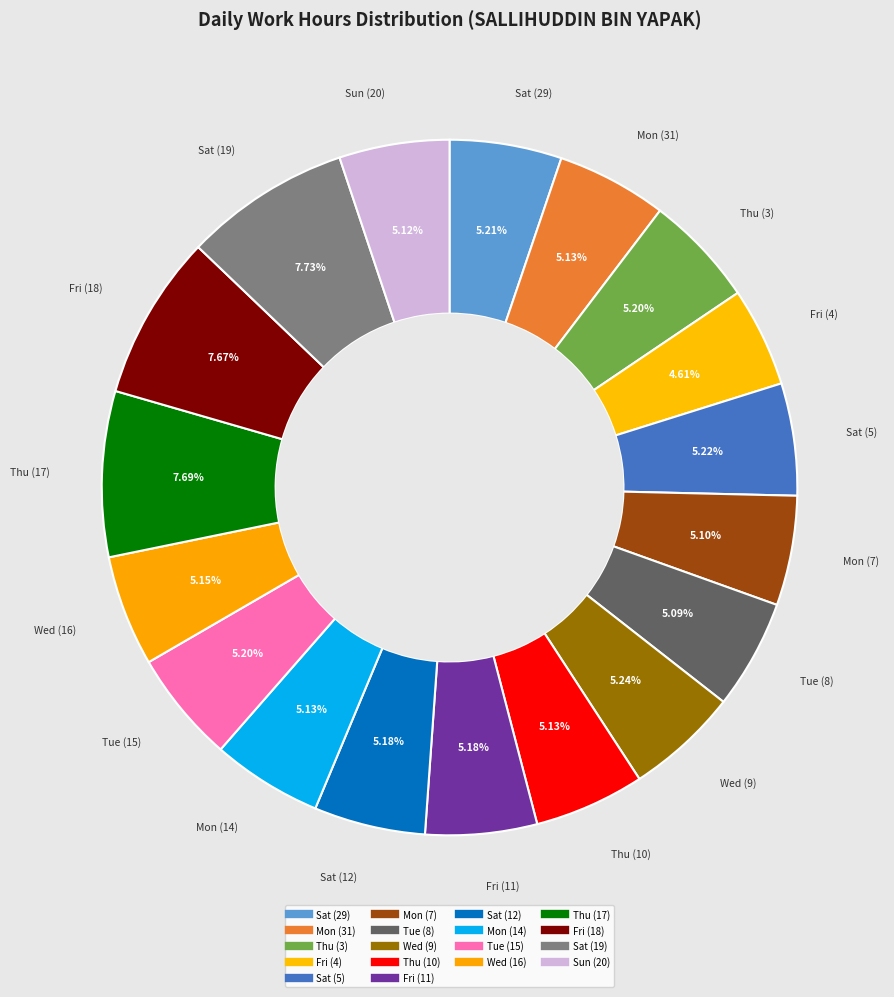

Does any single category account for the majority?

No